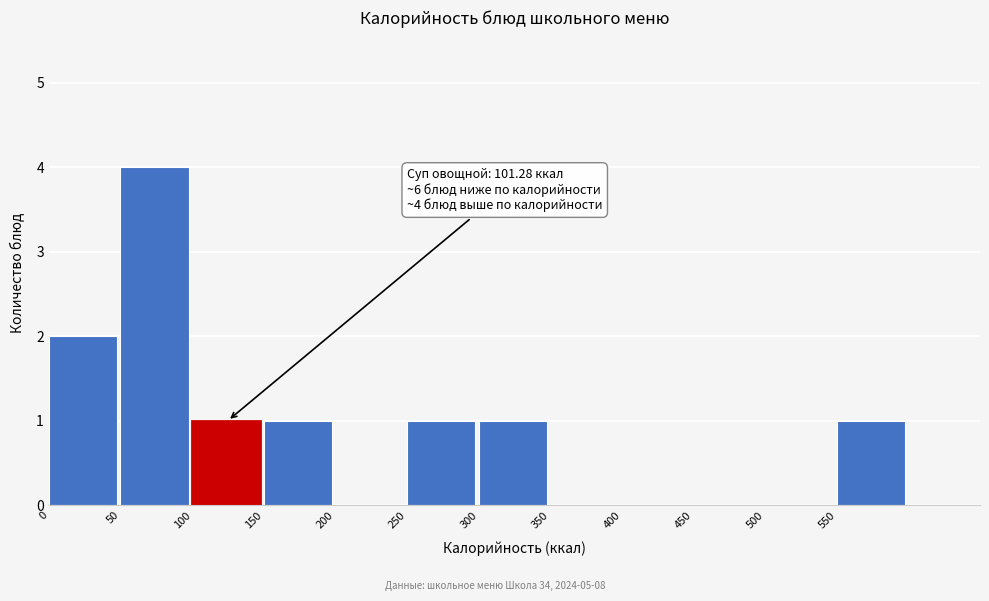

Over which range of the x-axis is the bar tallest?

50 to 100